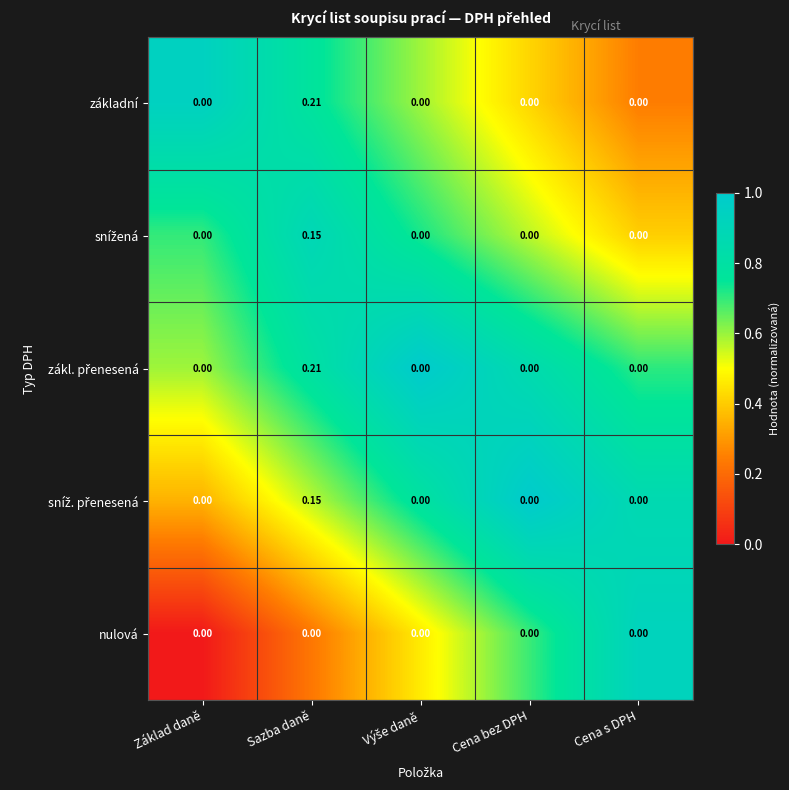

Count the number of data series in this chart.

5